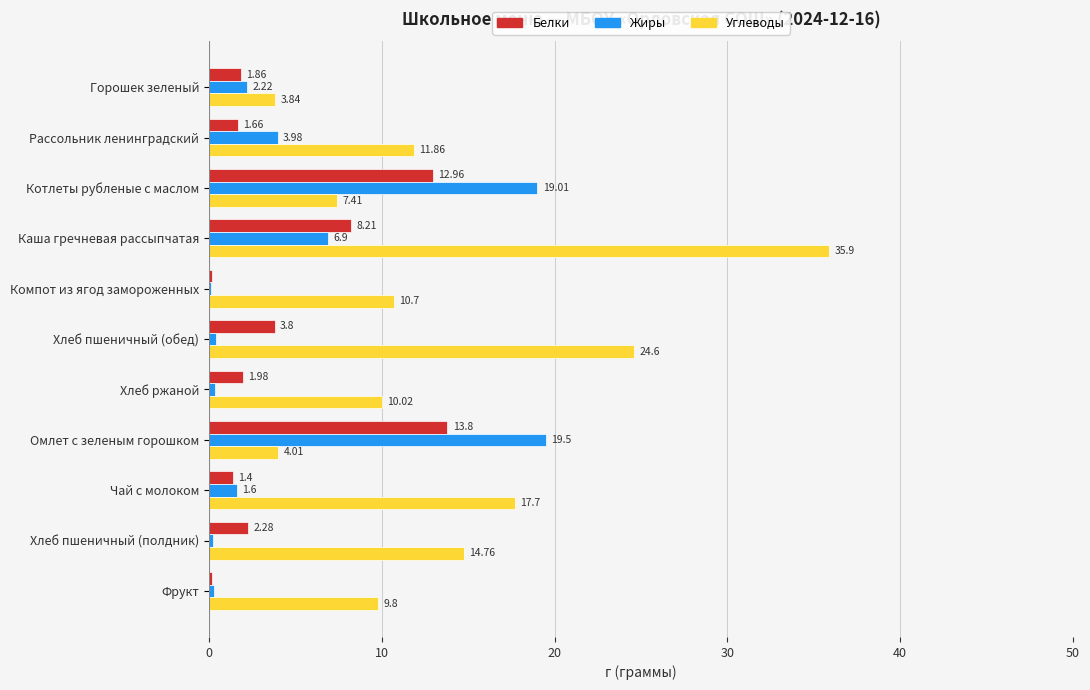

How many values in the Углеводы series exceed 10?

7